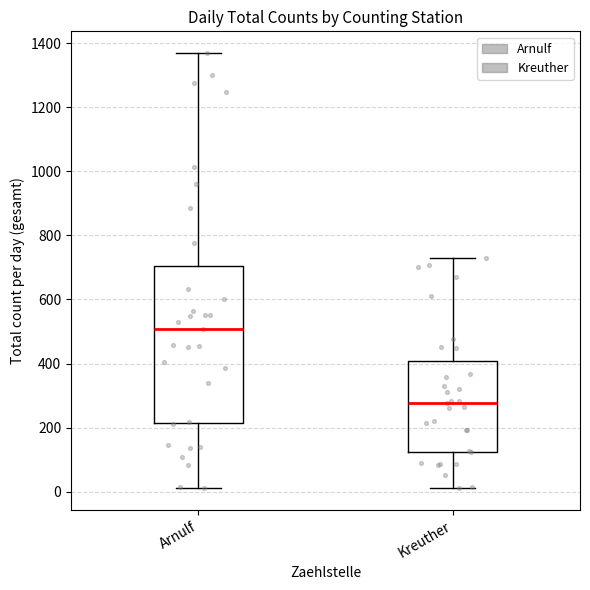

Reading left to right, transcribe this box plot: for each box, give where its median line is, the range the box spans, and where its two whiskers end, as read against the y-axis. The values are not printed on the chart, so give them approximately, as read against the axis.

Arnulf: median 500, box 220 to 700, whiskers 20 to 1360
Kreuther: median 280, box 120 to 400, whiskers 20 to 720